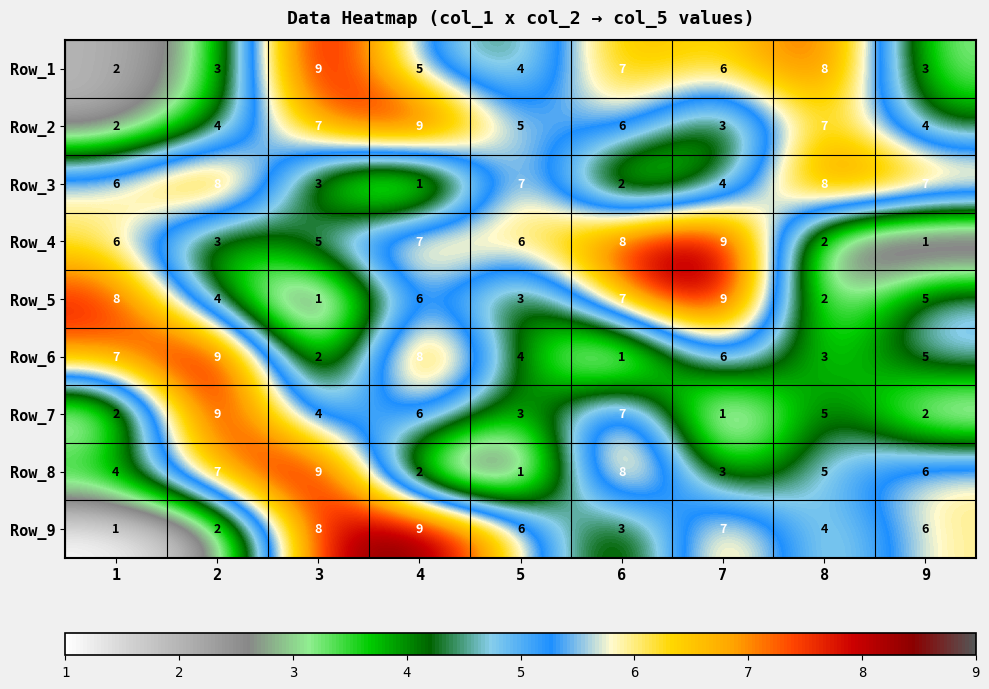

Which series changed the most between 2 and 6?

Row_6